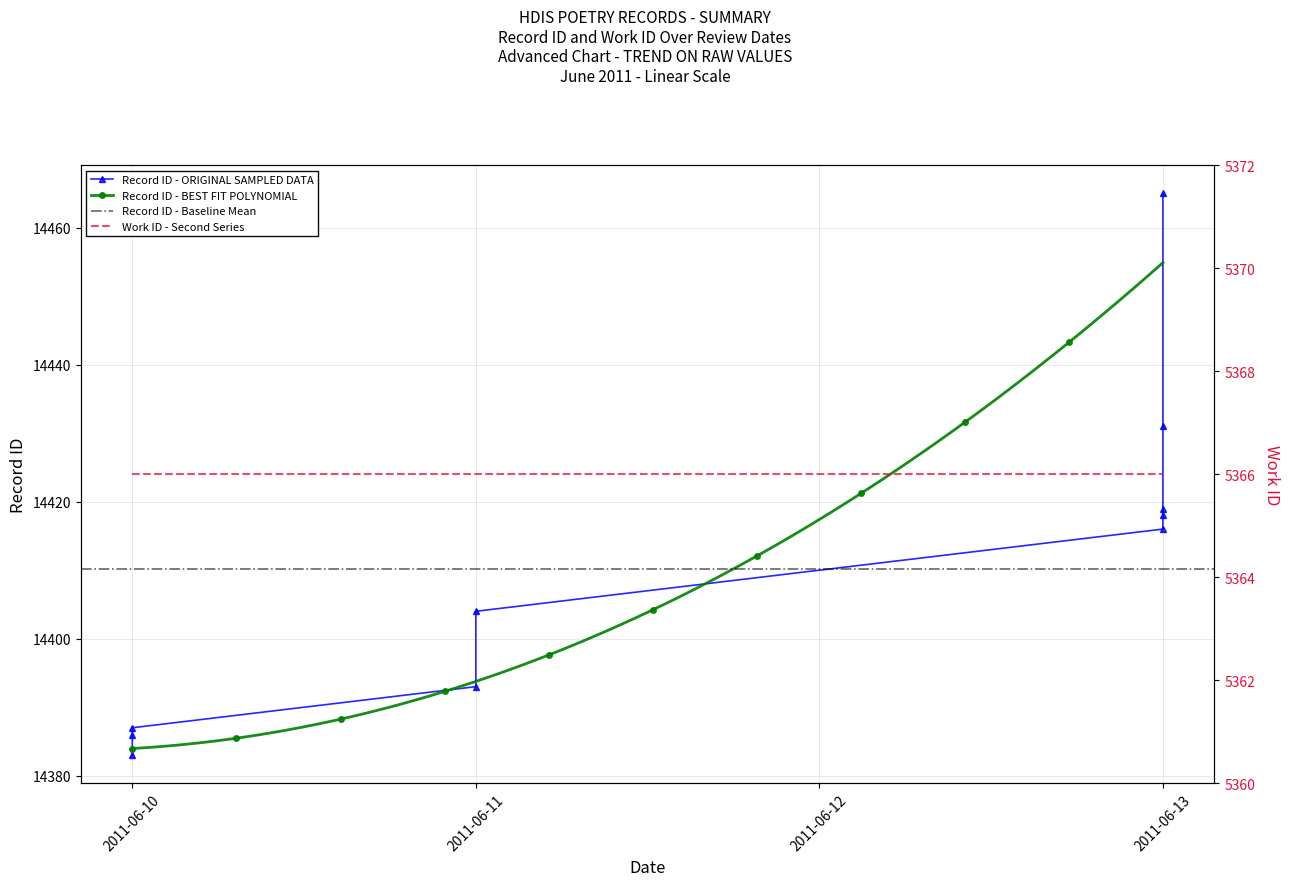

At which category does the chart reach its peak across all series?

2011-06-13